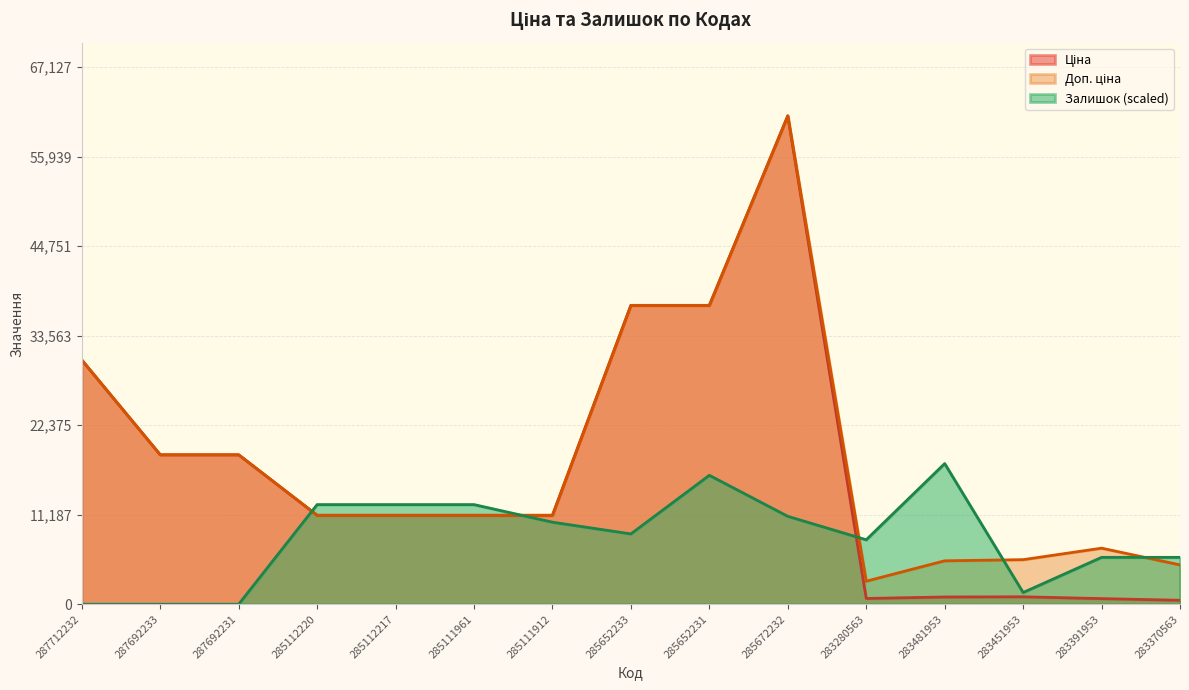

At how many categories does at least one series exceed 50390?

1